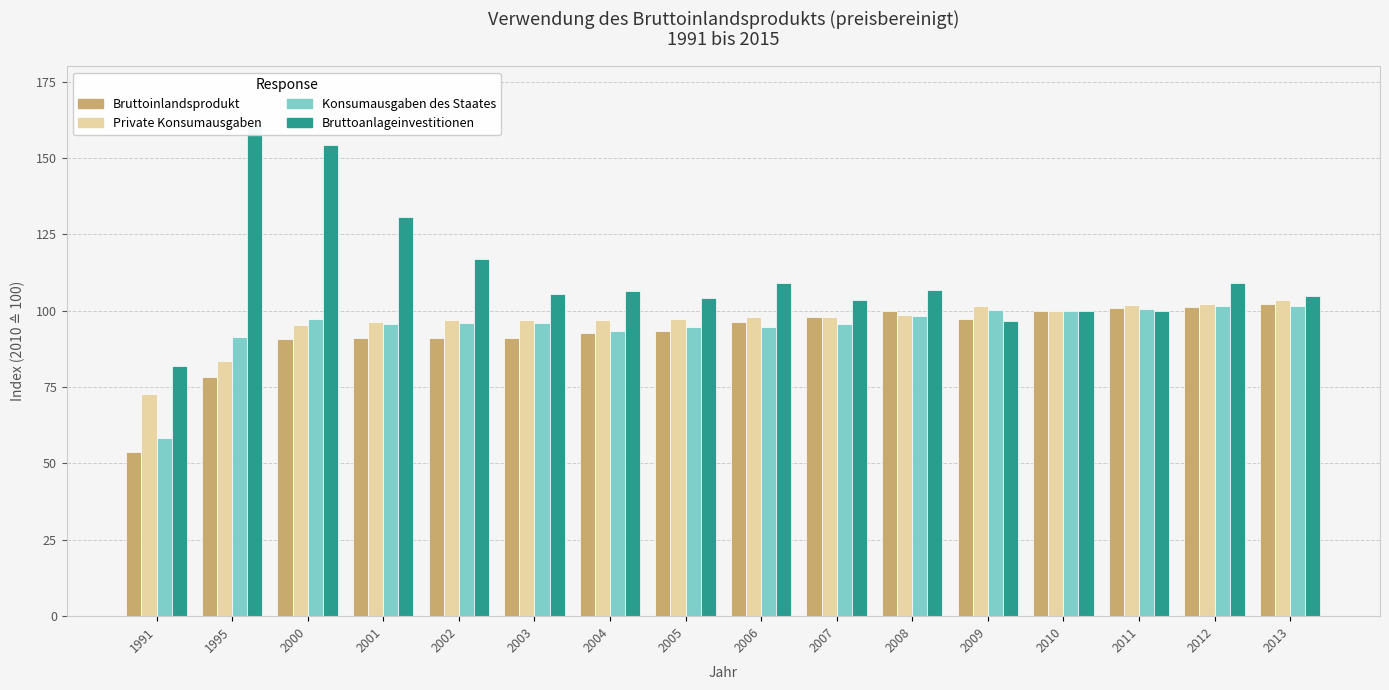

Which series has the widest spread of values?

Bruttoanlageinvestitionen